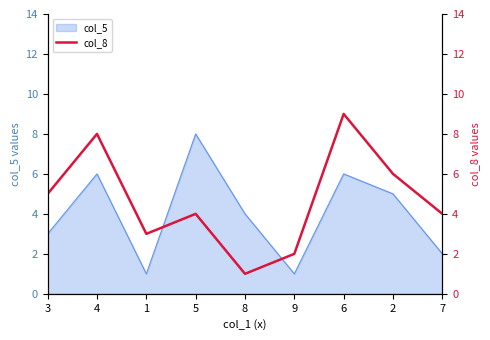

What is the difference between the maximum and minimum values?

8